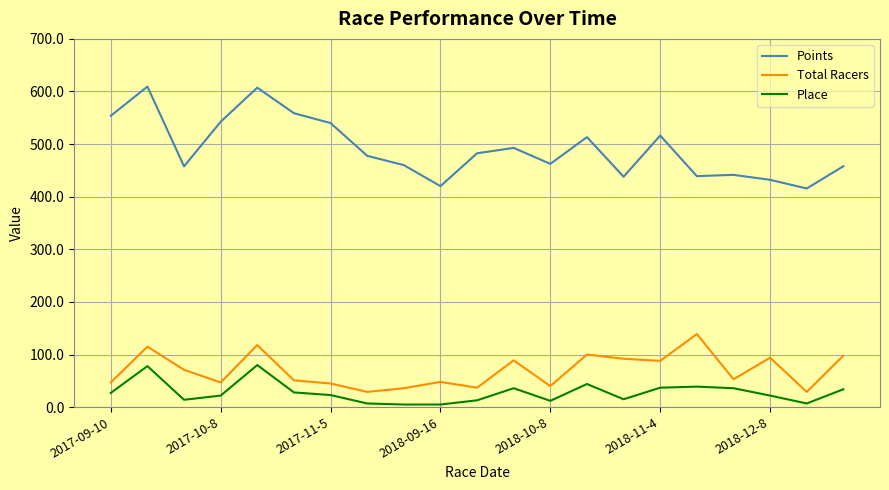

How many values in the Total Racers series are below 53?

10